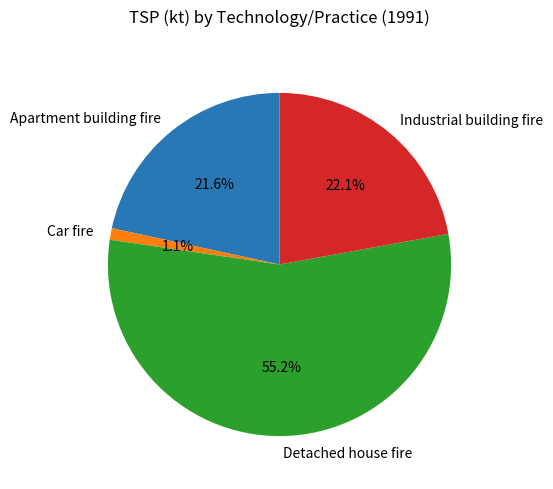

To the nearest percent, what is the combined percentage of Industrial building fire and Car fire?

23%